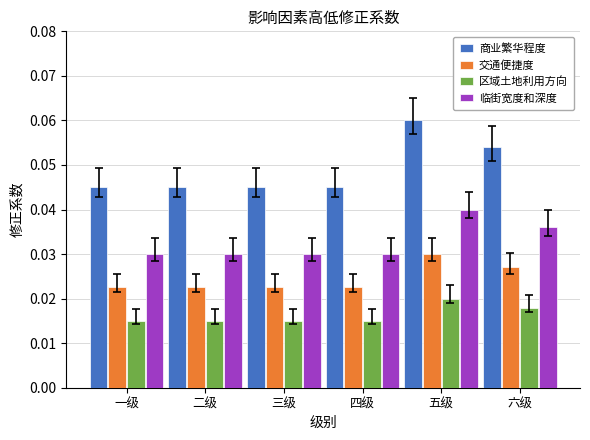

At which category is the sum across all series the highest?

五级